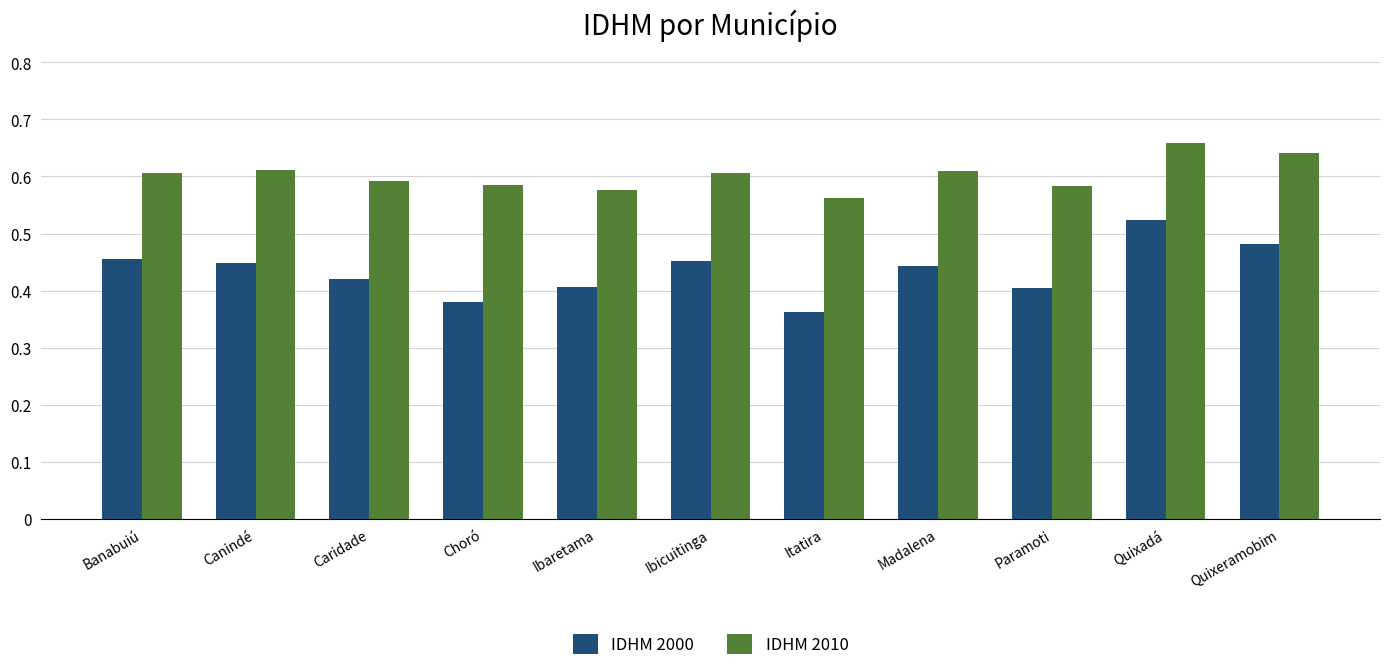

How many series are shown in this chart?

2